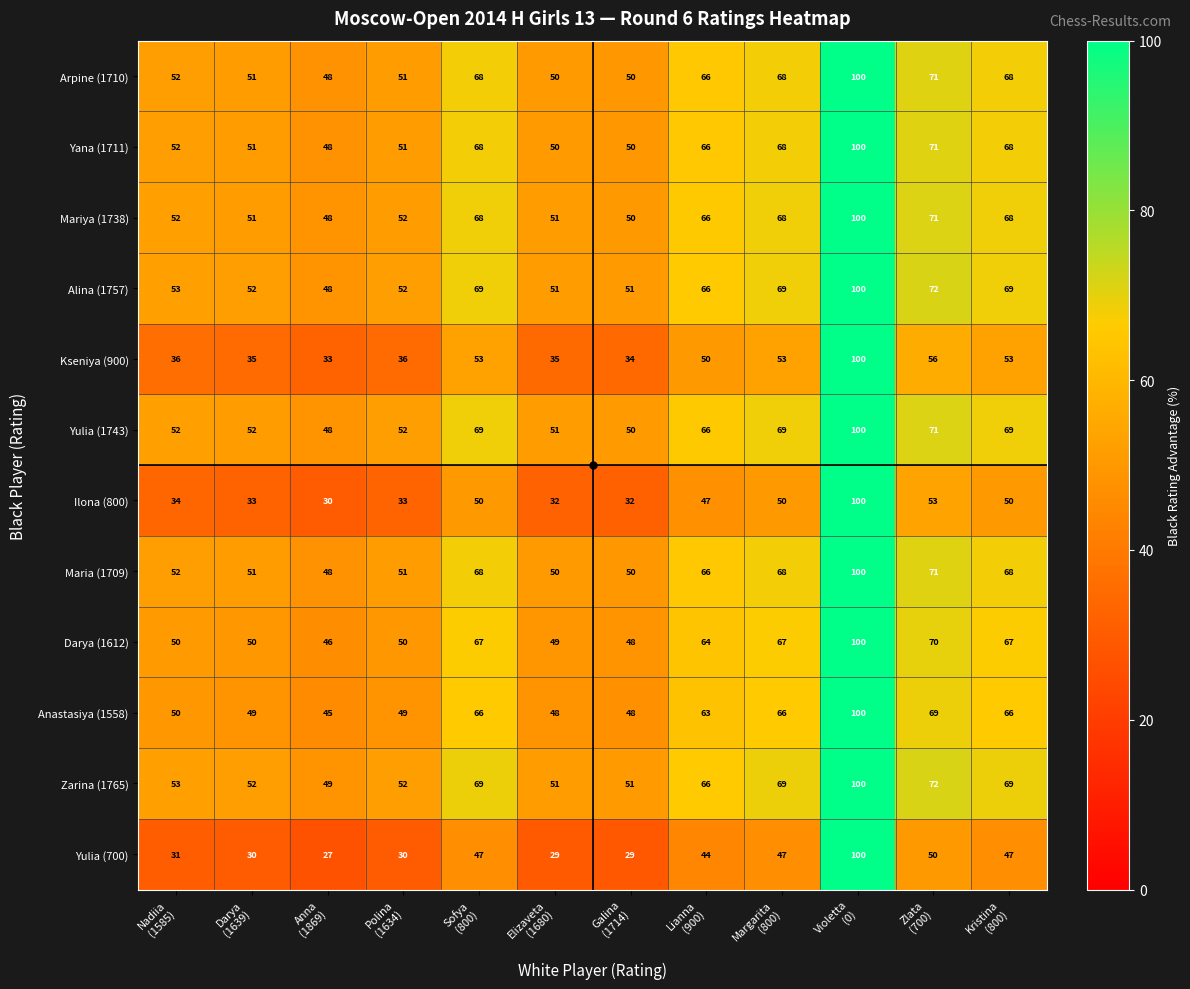

Which series has the largest total across all categories?

Zarina (1765)